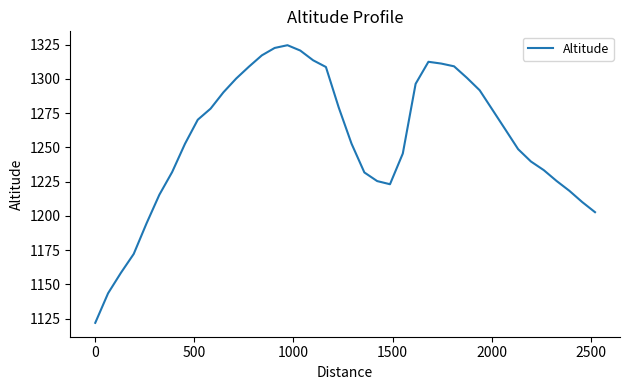

What is the minimum value shown in the chart?

1121.9